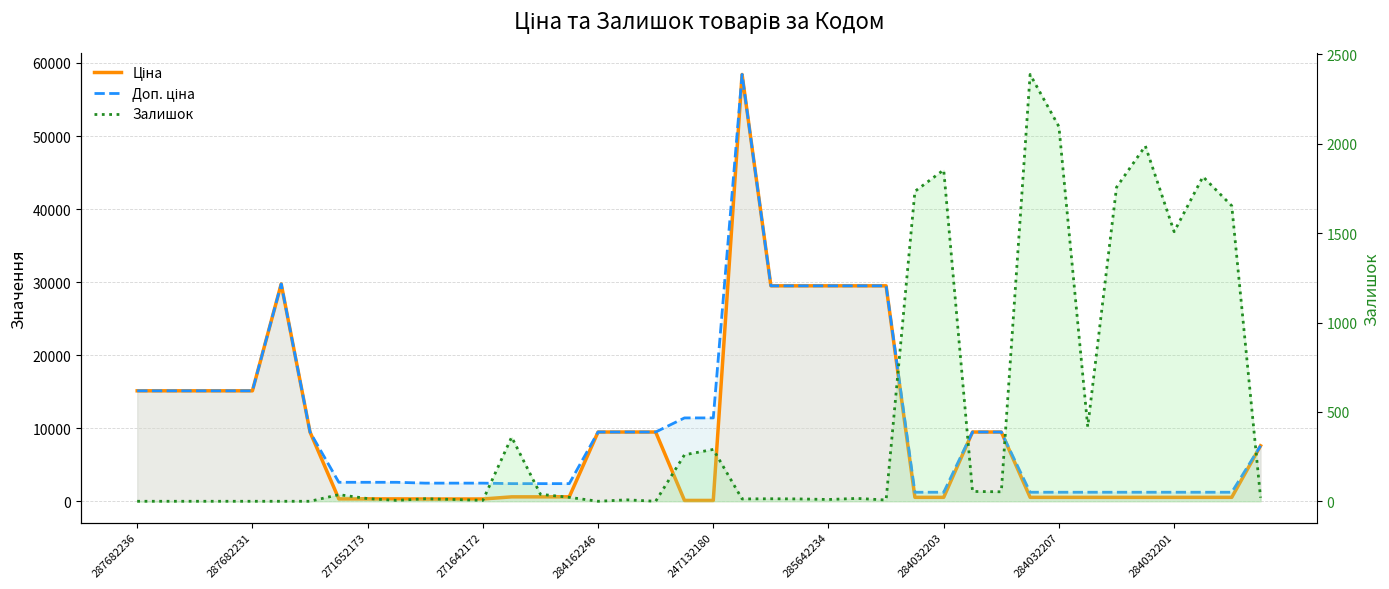

Which category has the highest value in the Ціна series?

21